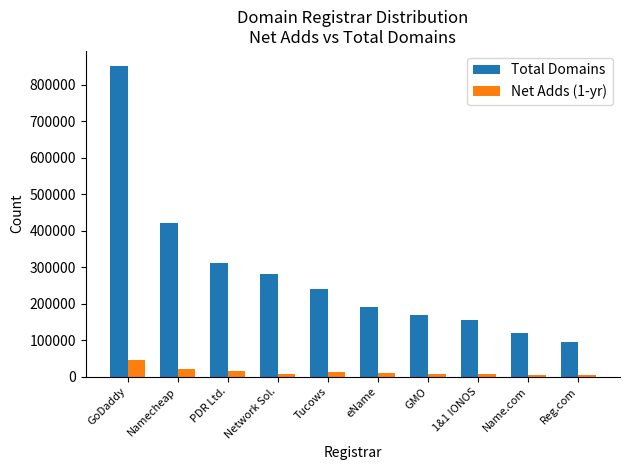

What are all the series names shown in the legend?

Total Domains, Net Adds (1-yr)